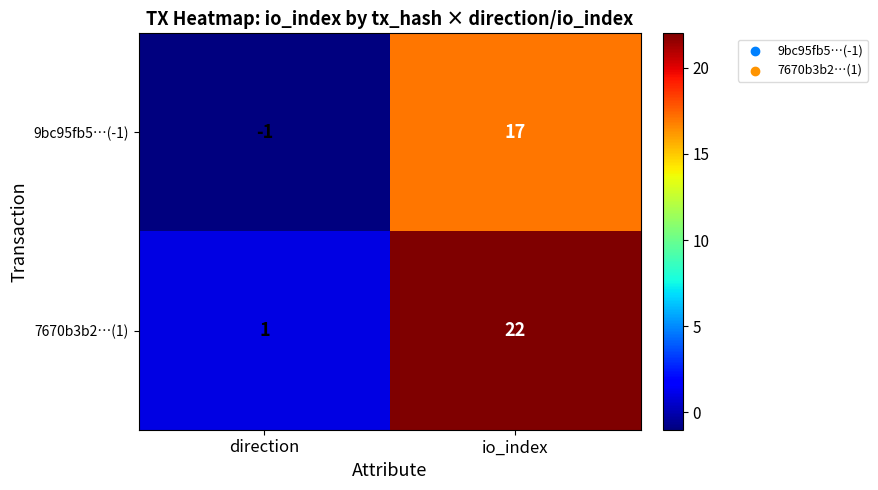

What is the sum of the 7670b3b2…(1) values at direction and io_index?

23